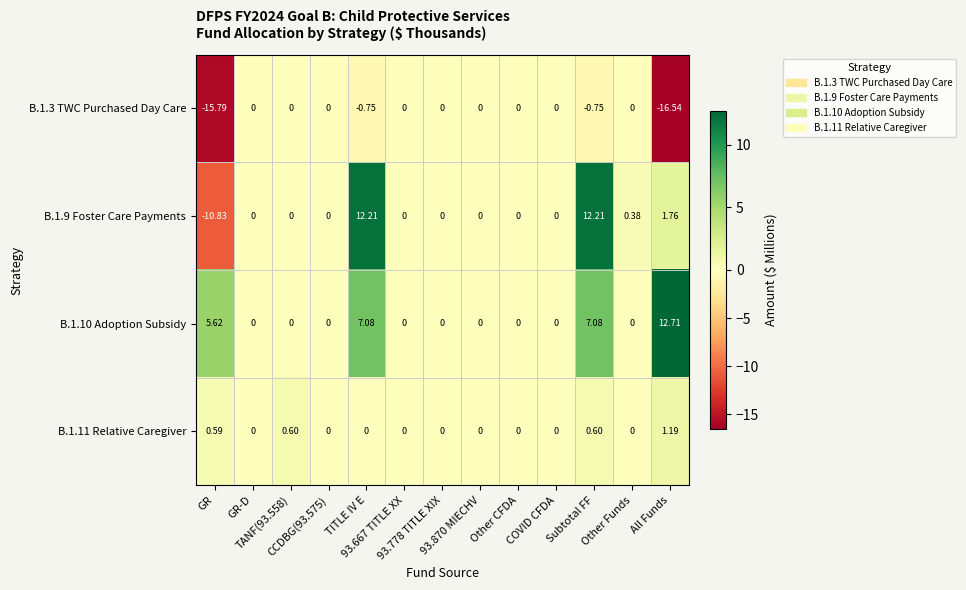

Rank the series at Other CFDA from lowest to highest value.

B.1.3 TWC Purchased Day Care, B.1.9 Foster Care Payments, B.1.10 Adoption Subsidy, B.1.11 Relative Caregiver